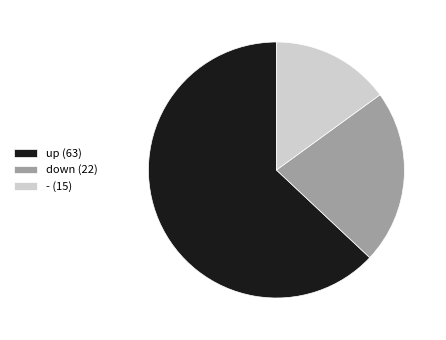

Rank the categories by value from lowest to highest.

-, down, up